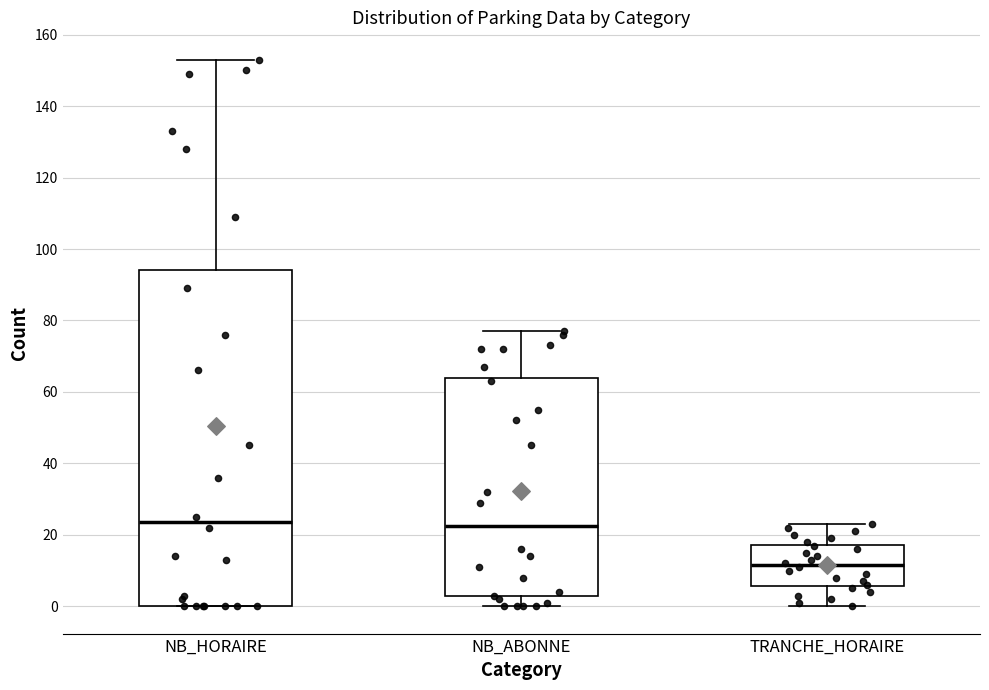

Where does the upper whisker of the box for NB_ABONNE end on the y-axis? The values are not printed on the chart, so give them approximately, as read against the axis.

78